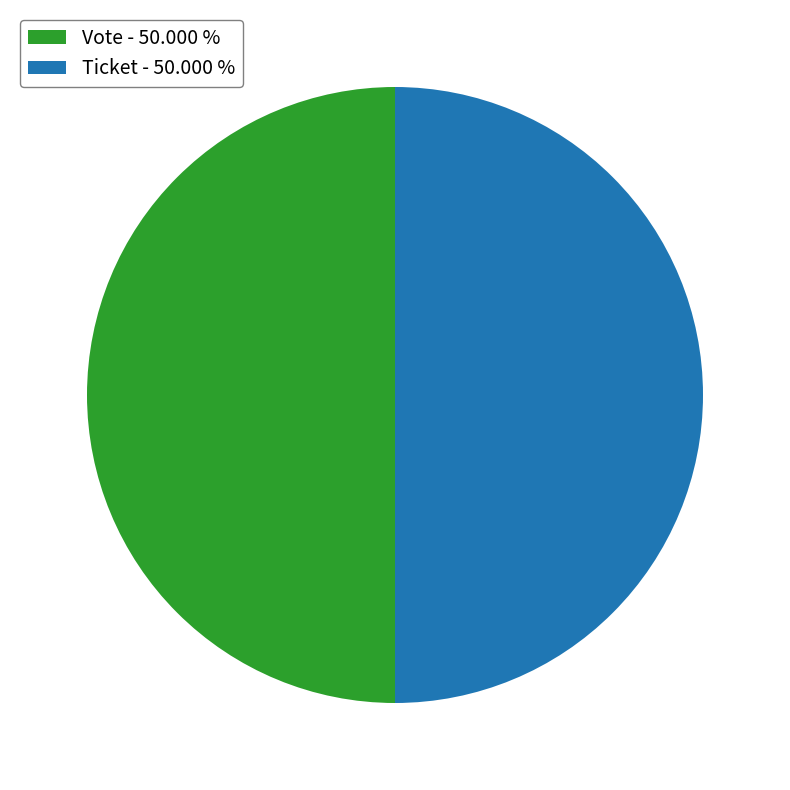

Is the sum of Vote - 50.000 % and Ticket - 50.000 % greater than half?

Yes